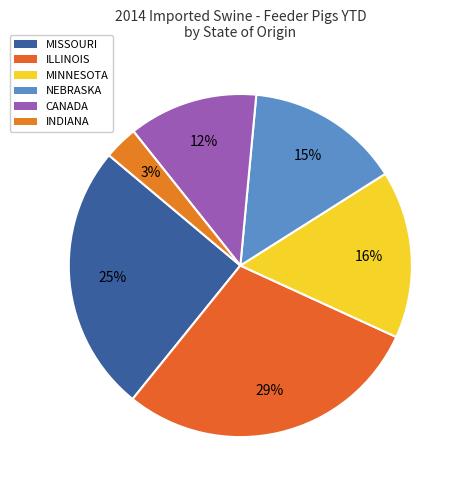

Count the number of slices in the pie.

6